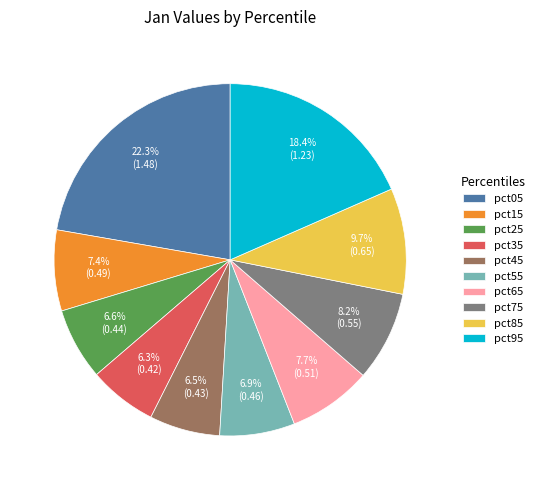

Which has a higher value, pct05 or pct25?

pct05